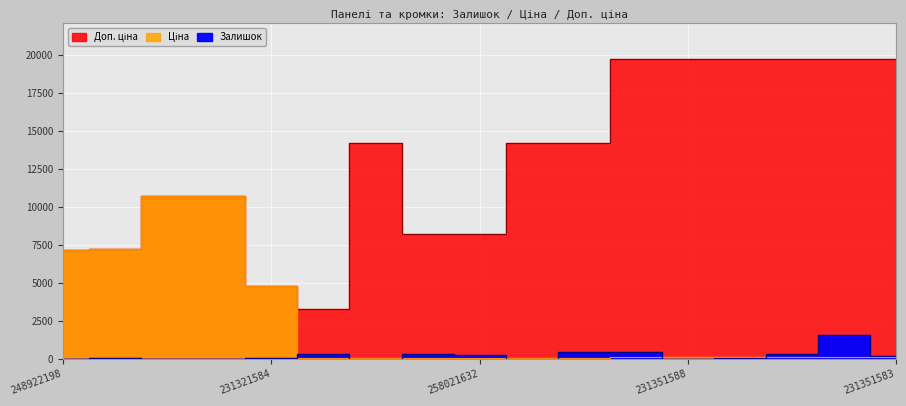

In Ціна, how many points are higher than both neighbors (excluding endpoints)?

1